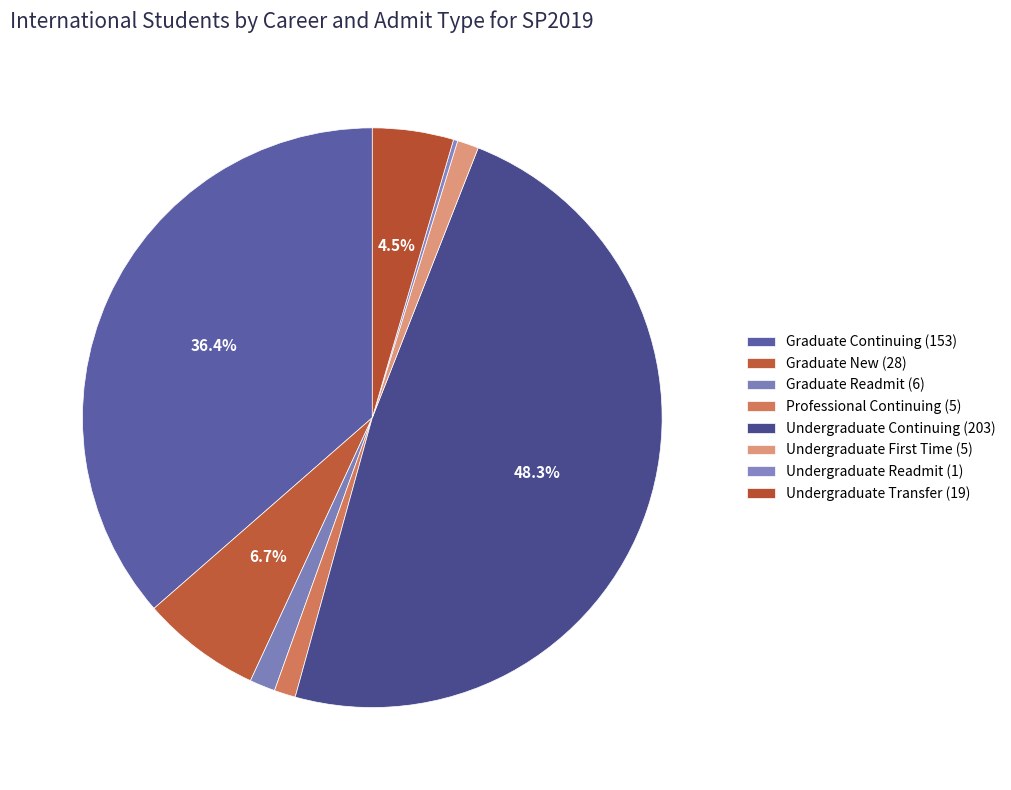

Count the number of slices in the pie.

8